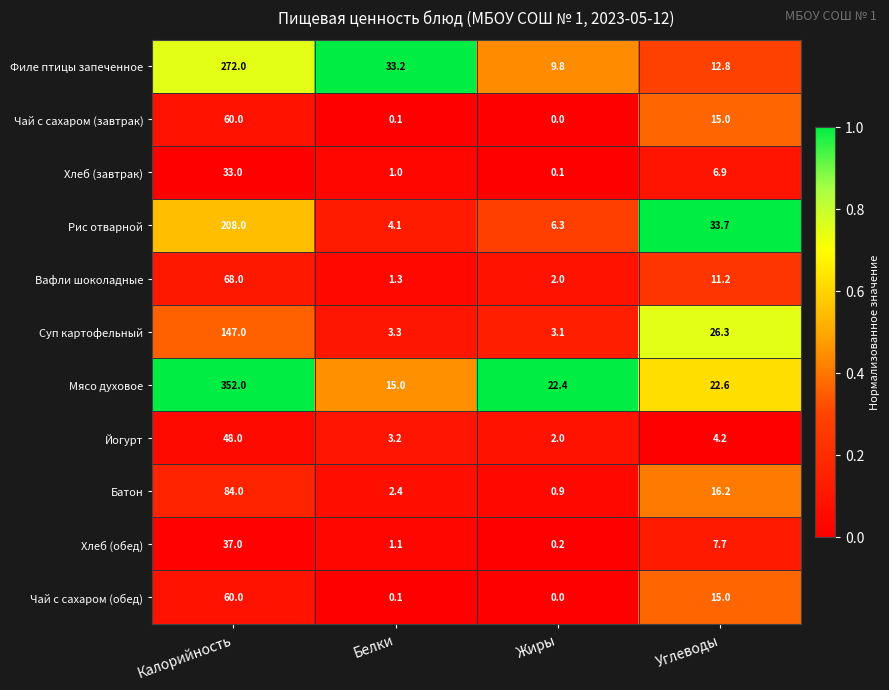

Which label corresponds to the smallest value in the chart?

Жиры